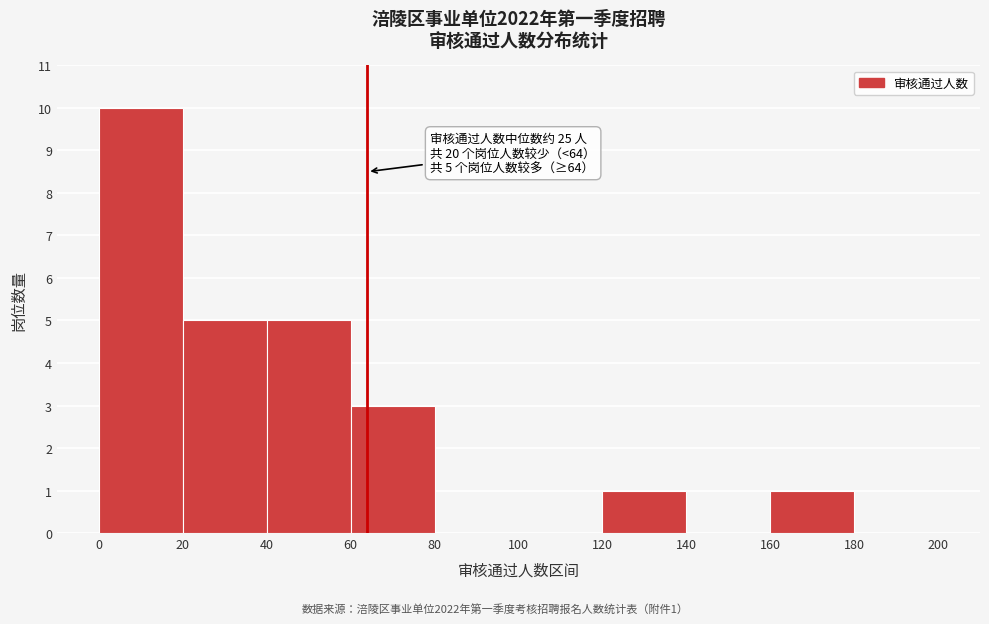

Over which range of the x-axis is the bar tallest?

0 to 20